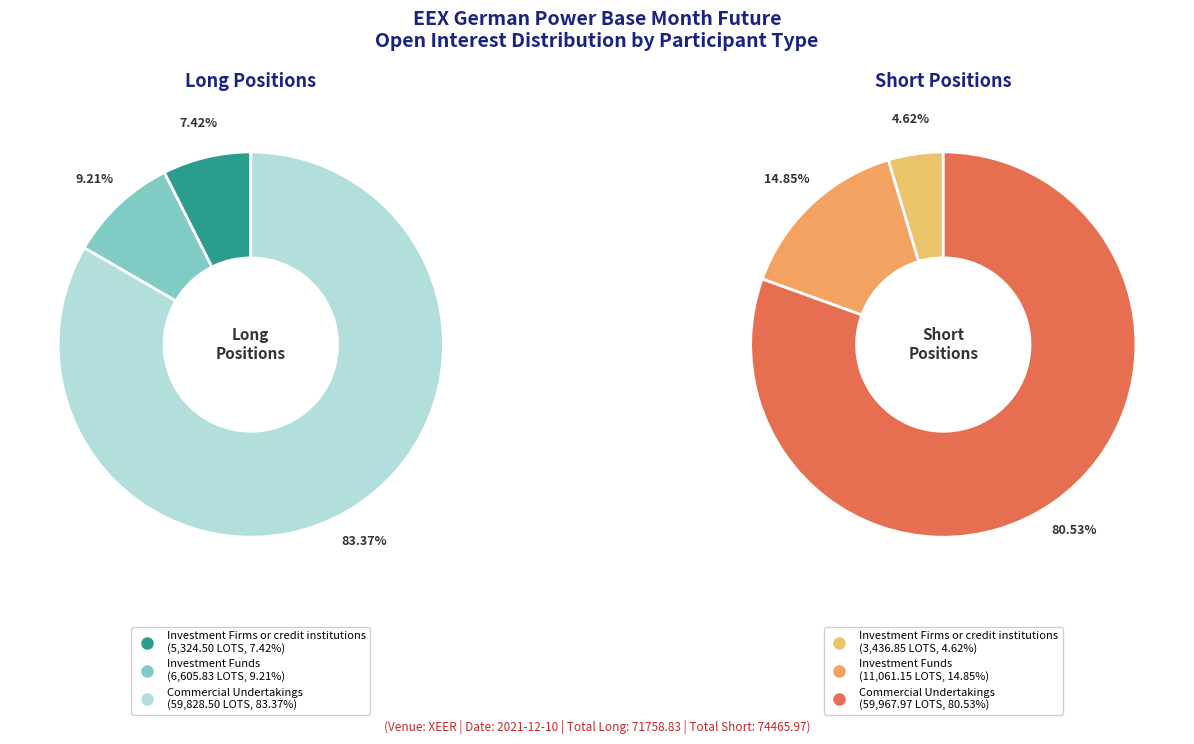

The Commercial Undertakings slice represents 83% of the pie. True or false?

True